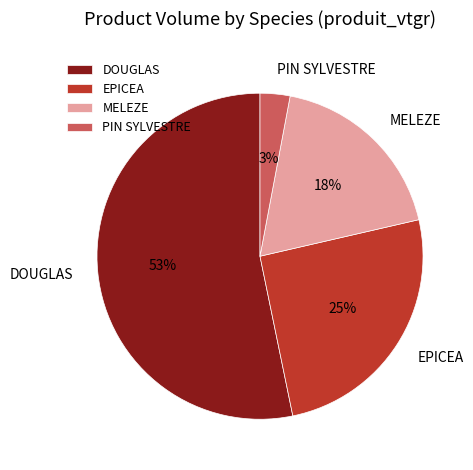

To the nearest percent, what is the combined percentage of MELEZE and PIN SYLVESTRE?

21%